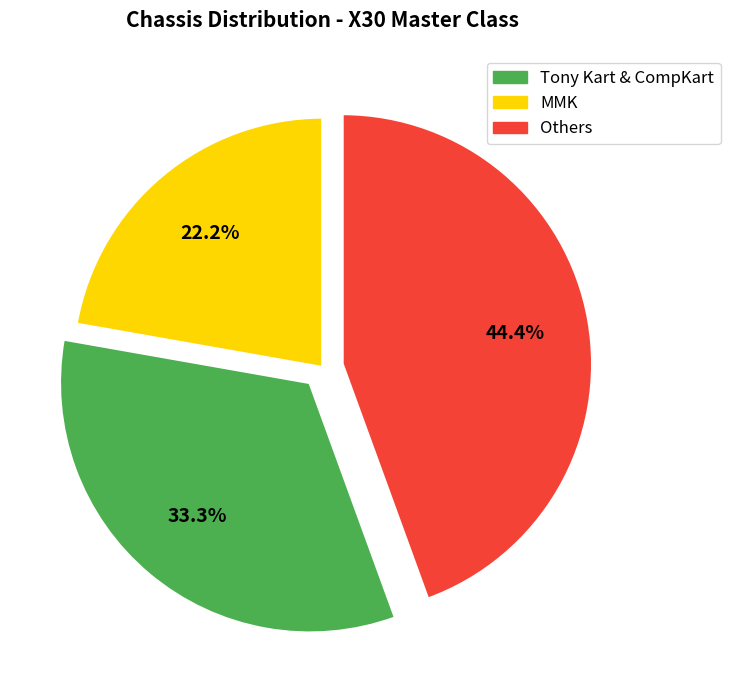

Is there any slice that represents more than half of the pie?

No